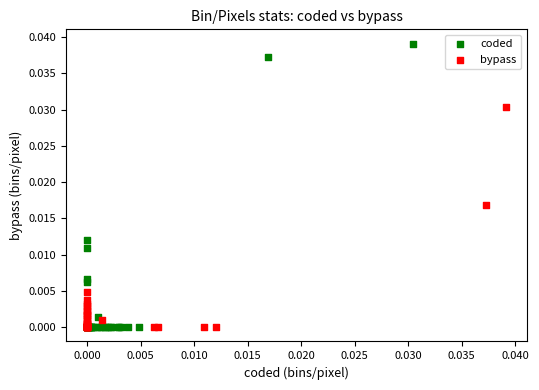

Which series reaches the maximum Y coordinate?

coded